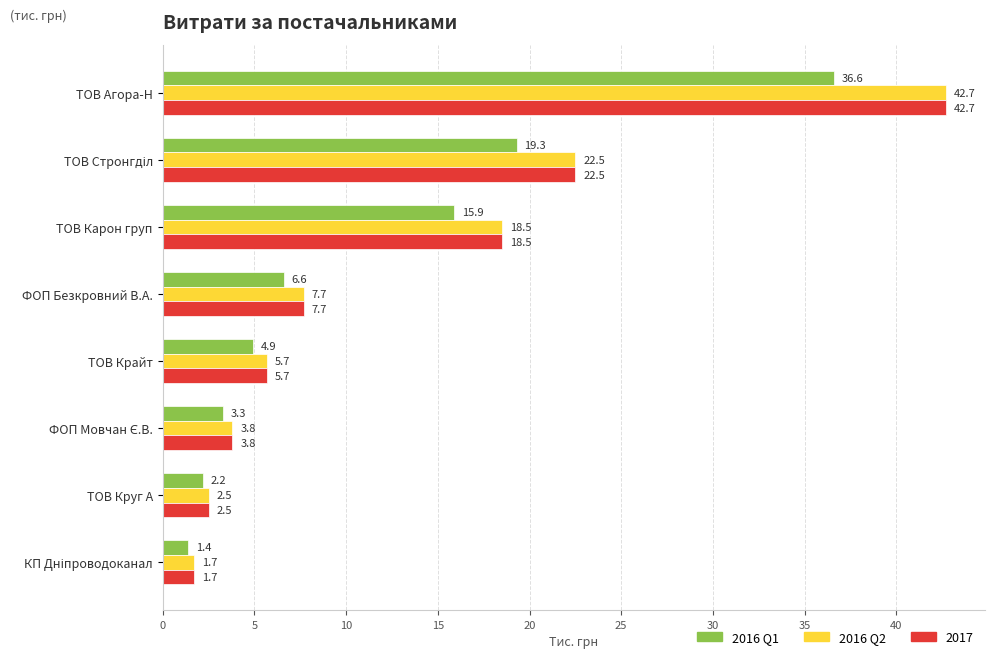

What is the maximum value for 2016 Q1?

36.6